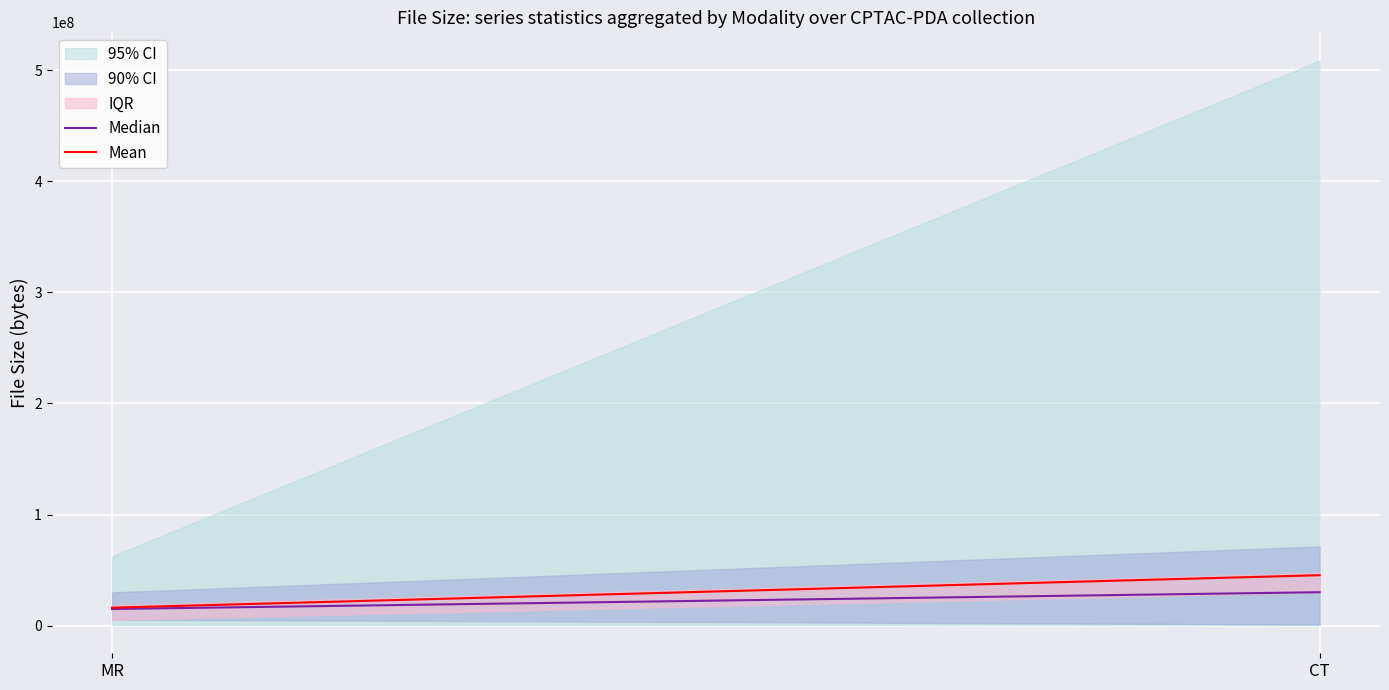

Between CT and MR, which is larger?

CT